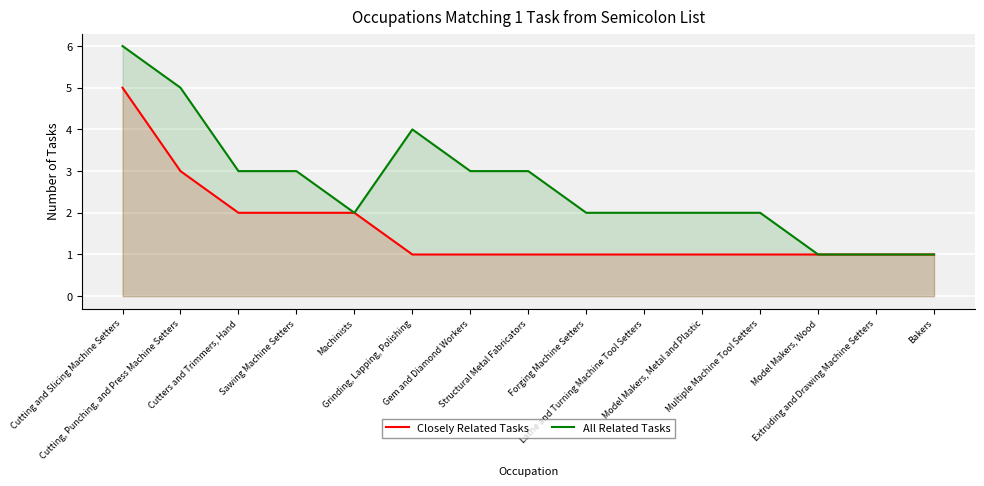

At which category is the sum across all series the highest?

Cutting and Slicing Machine Setters